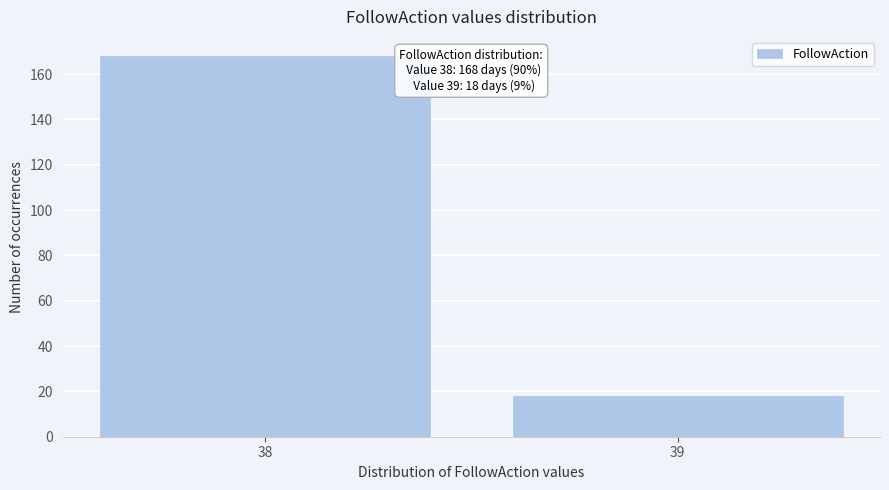

Reading left to right, extract all data points from this chart.

168	18